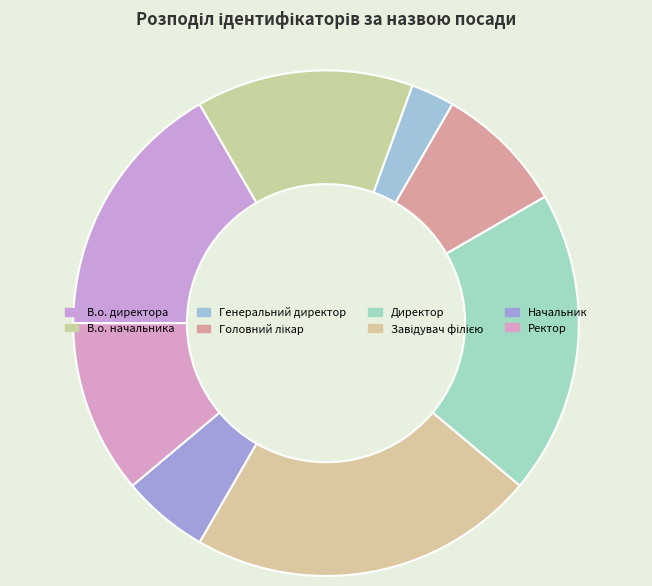

How many segments does this pie chart have?

8